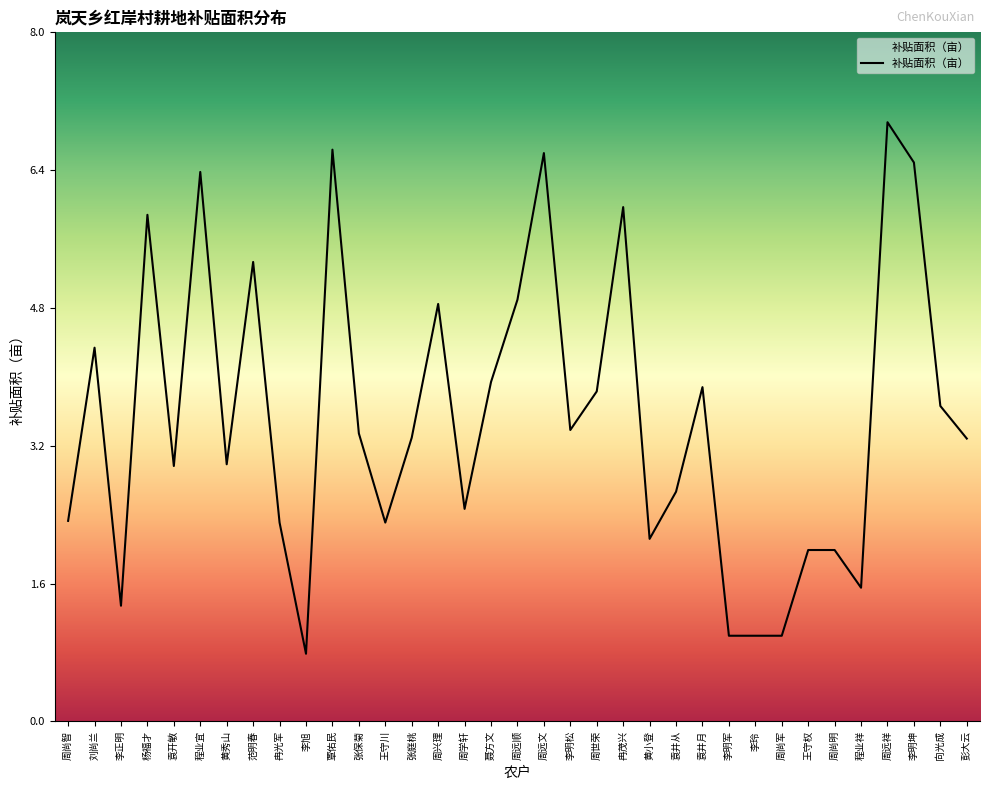

What is the change in value from 程业宜 to 向光成?

-2.7